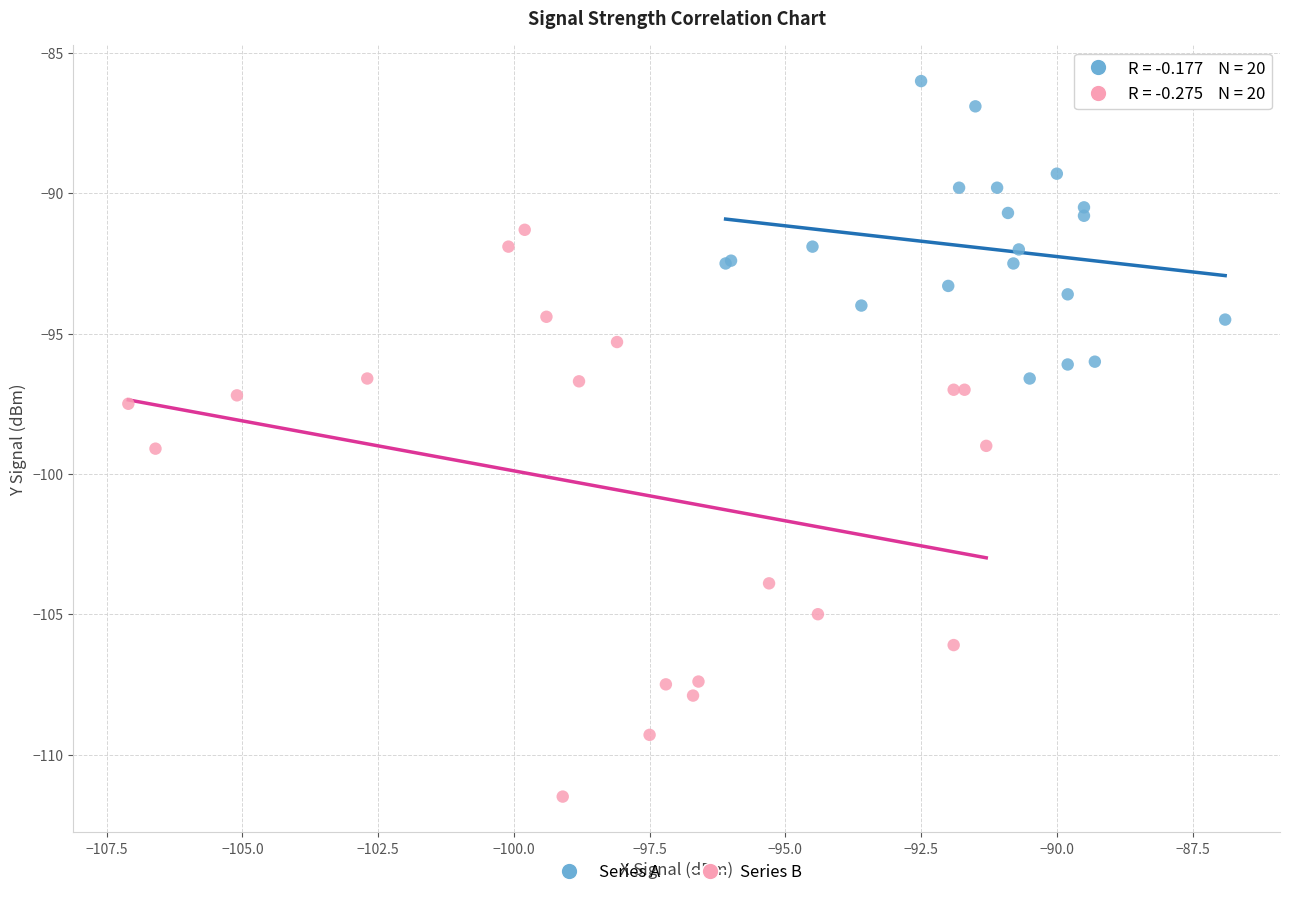

Which series has the widest spread of Y values?

Series B